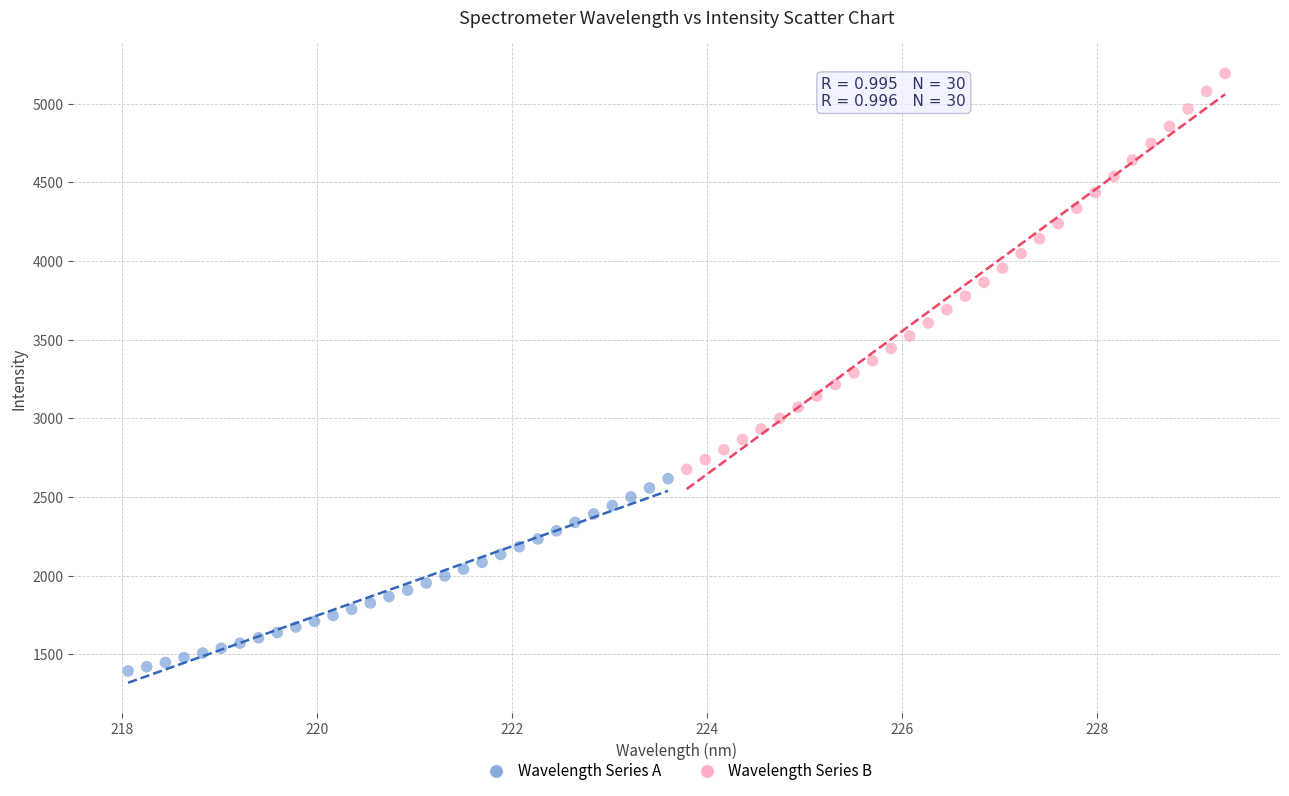

Which series contains the highest Y value?

Wavelength Series B